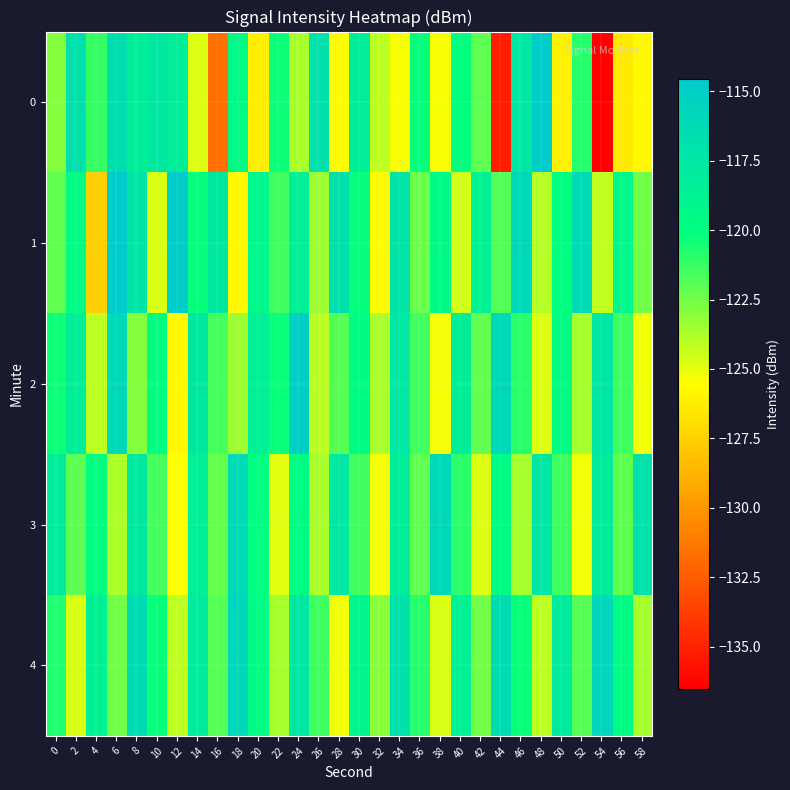

What is the smallest value displayed?

-136.5